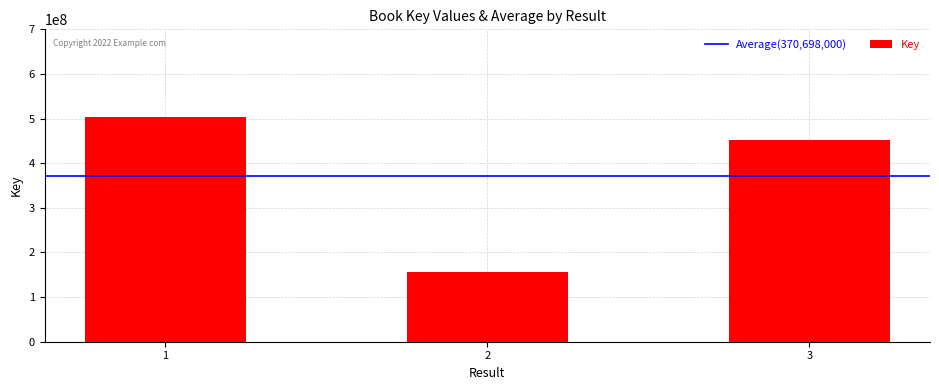

Where is the data nearest to the value 330320479?

3